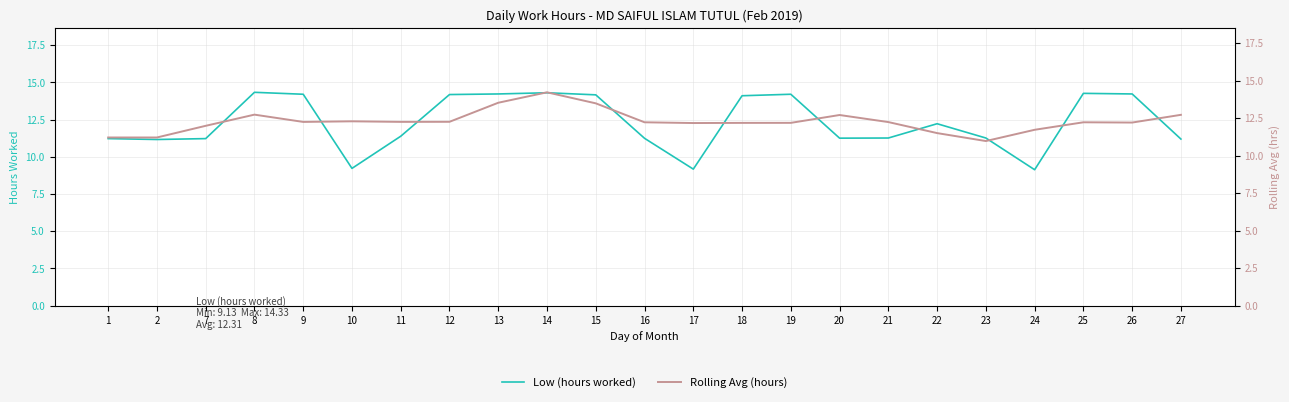

What is the value of the Low (hours worked) point at the 14th from the left?

14.1